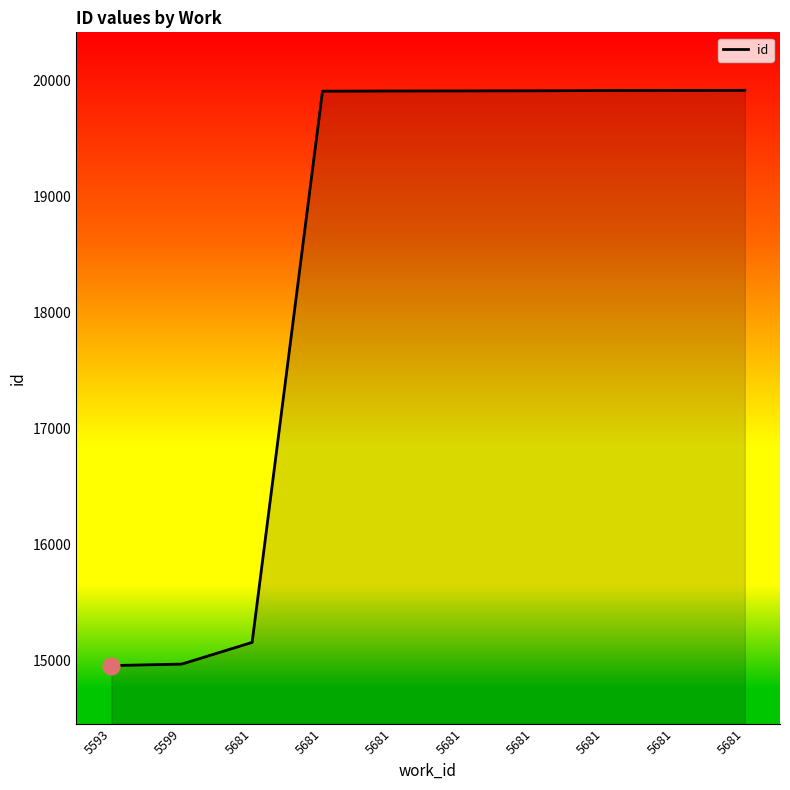

Is this an area chart (filled region under the line)?

Yes